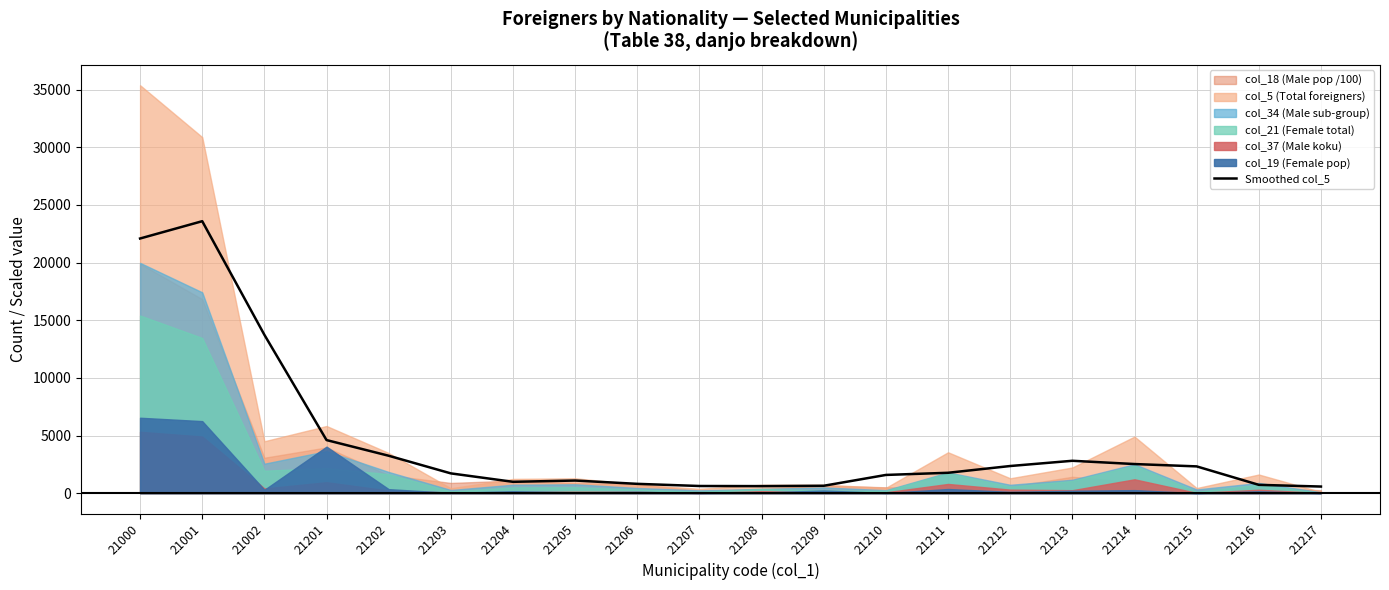

Reading right to left, what are all the values shown in this chart?

21217=574.0	21216=721.3	21215=2322.7	21214=2525.3	21213=2808.3	21212=2354.3	21211=1768.0	21210=1580.7	21209=641.3	21208=611.0	21207=621.0	21206=808.3	21205=1094.7	21204=984.3	21203=1715.7	21202=3245.7	21201=4604.3	21002=13735.7	21001=23588.0	21000=22086.7